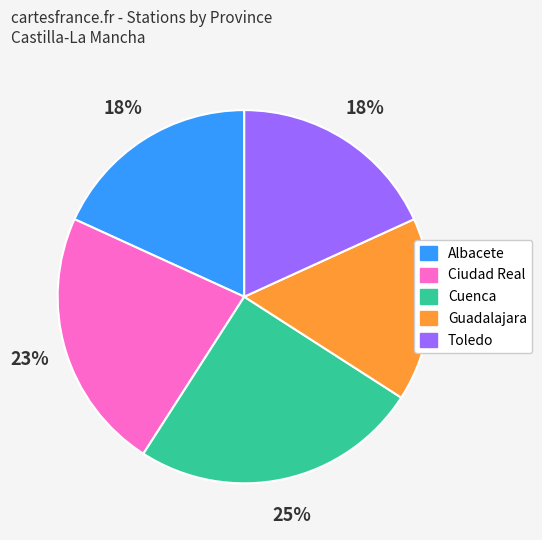

Combined, do Ciudad Real and Cuenca account for over 50%?

No